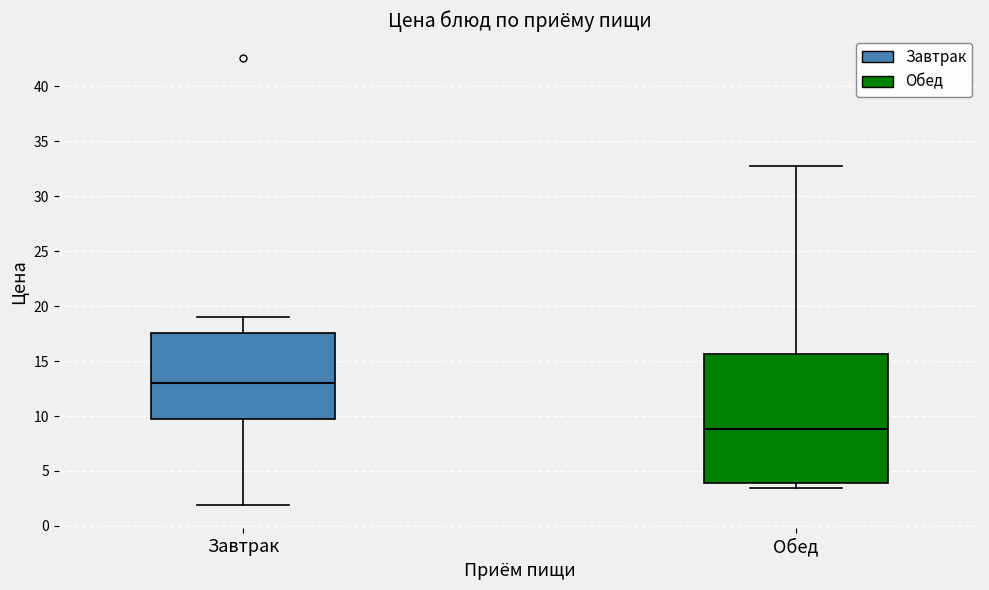

Which box is the tallest, from its lower edge to its upper edge?

Обед